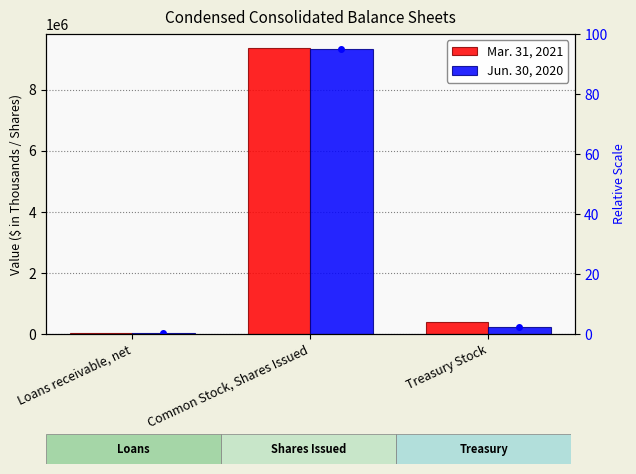

What is the label of the 3rd bar from the left?

Treasury Stock